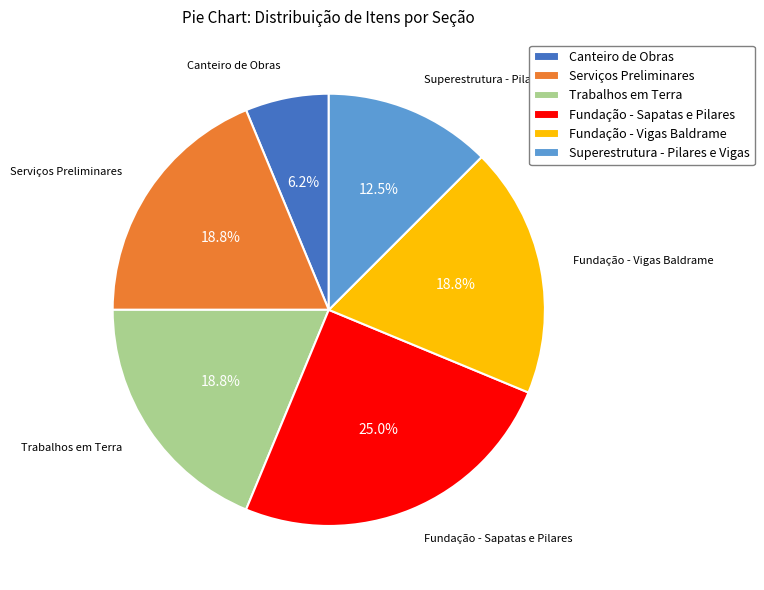

The Trabalhos em Terra slice represents 13% of the pie. True or false?

False